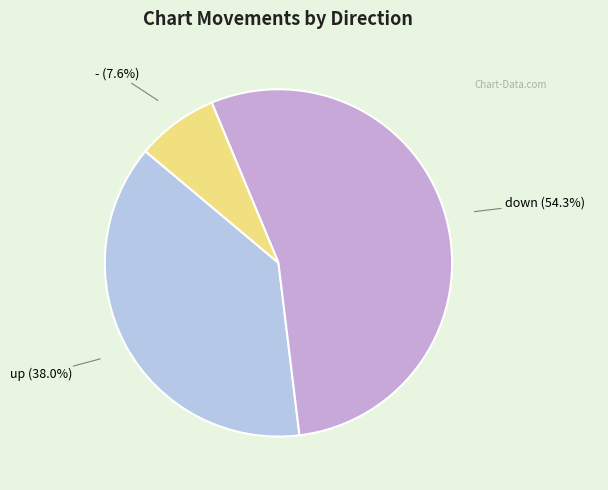

How many segments does this pie chart have?

3